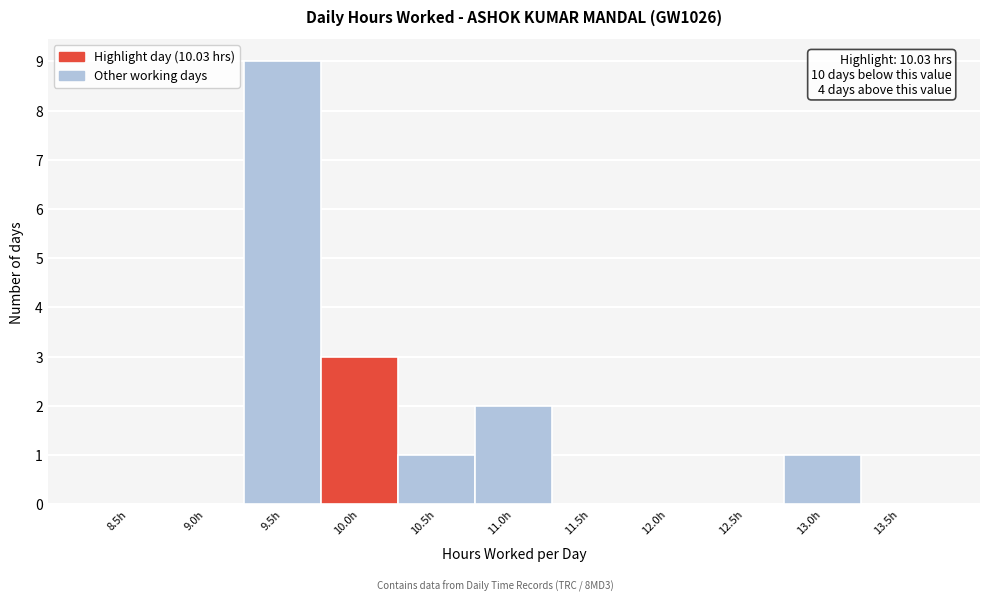

Reading left to right, what are all the values shown in this chart?

8.5h=0	9.0h=0	9.5h=9	10.0h=3	10.5h=1	11.0h=2	11.5h=0	12.0h=0	12.5h=0	13.0h=1	13.5h=0